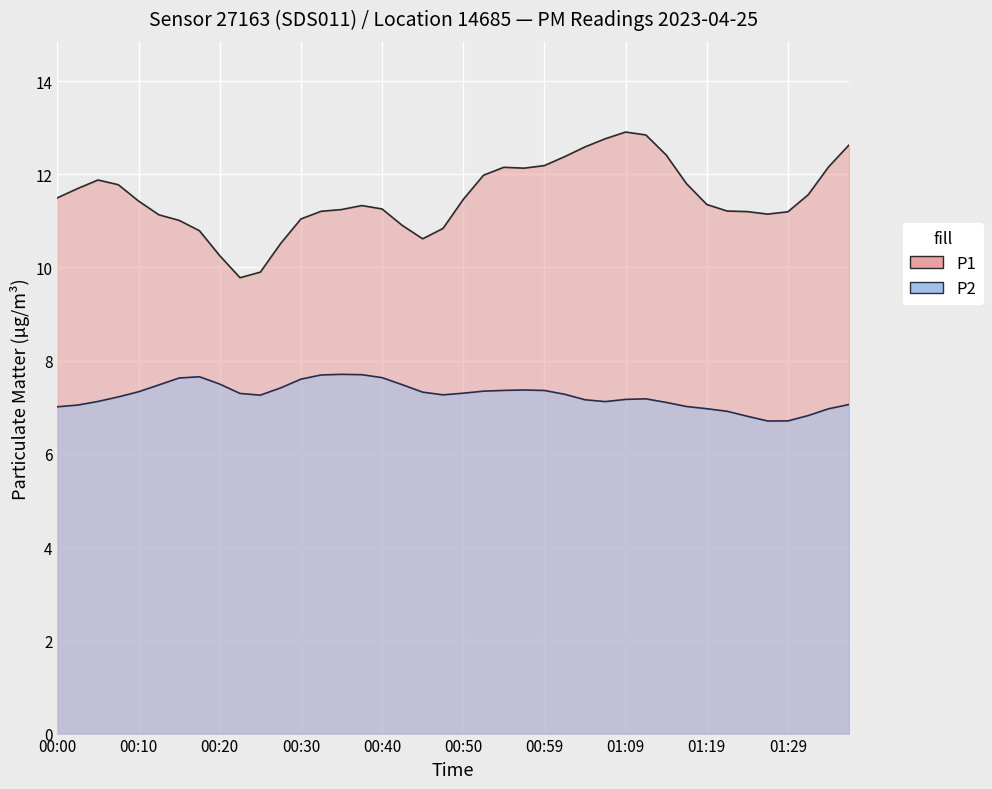

Is the value of P2 at 00:59 greater than the value of P1 at 01:24?

No